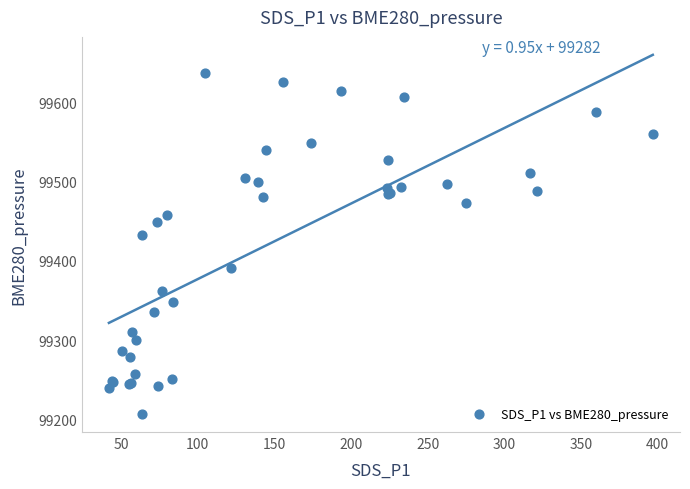

What Y value in the scatter plot is closest to 99421?

99432.9